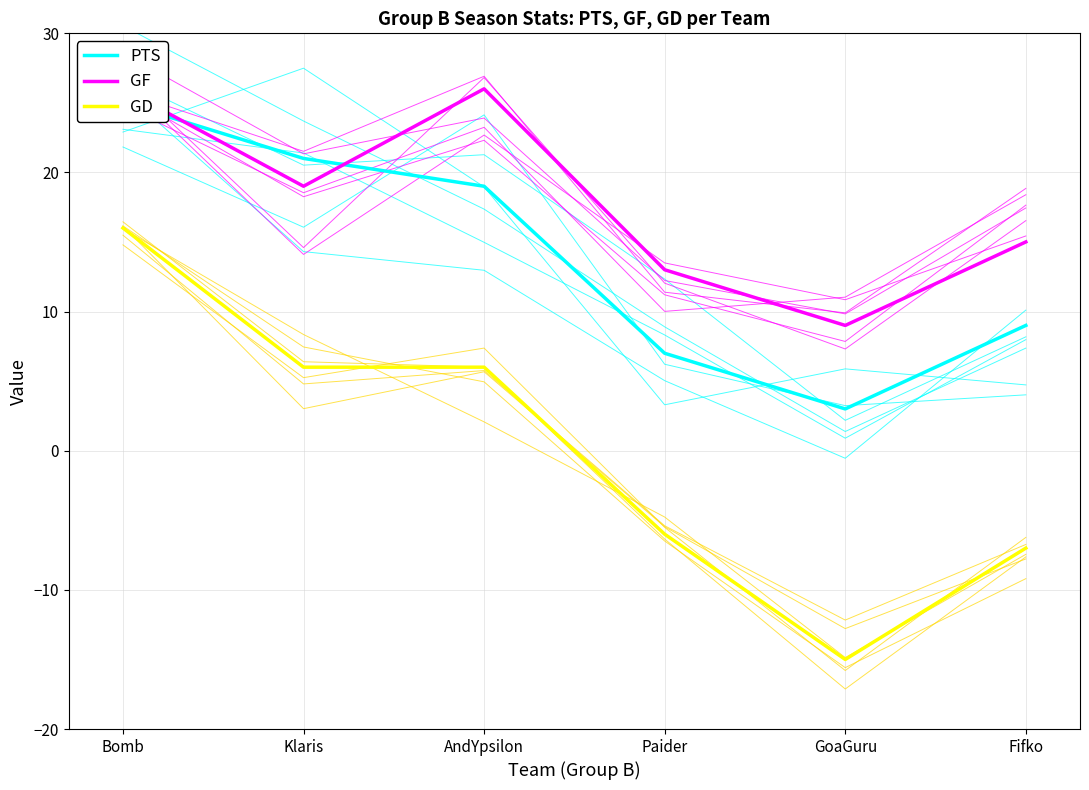

Where is GF nearest to the value 17?

Klaris